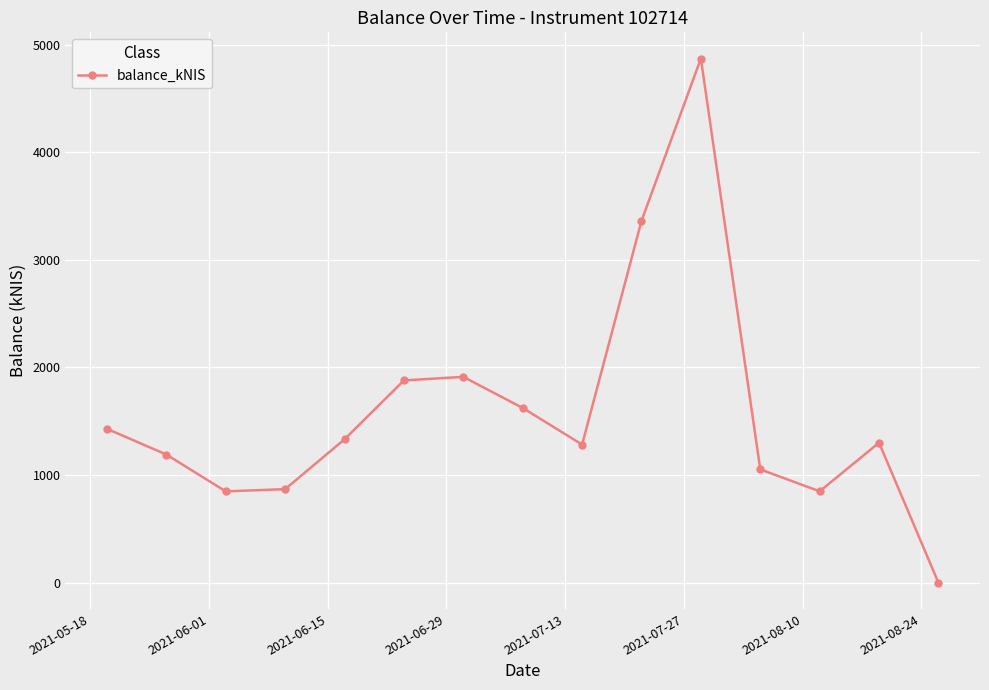

What is the maximum value shown in the chart?

4870.4